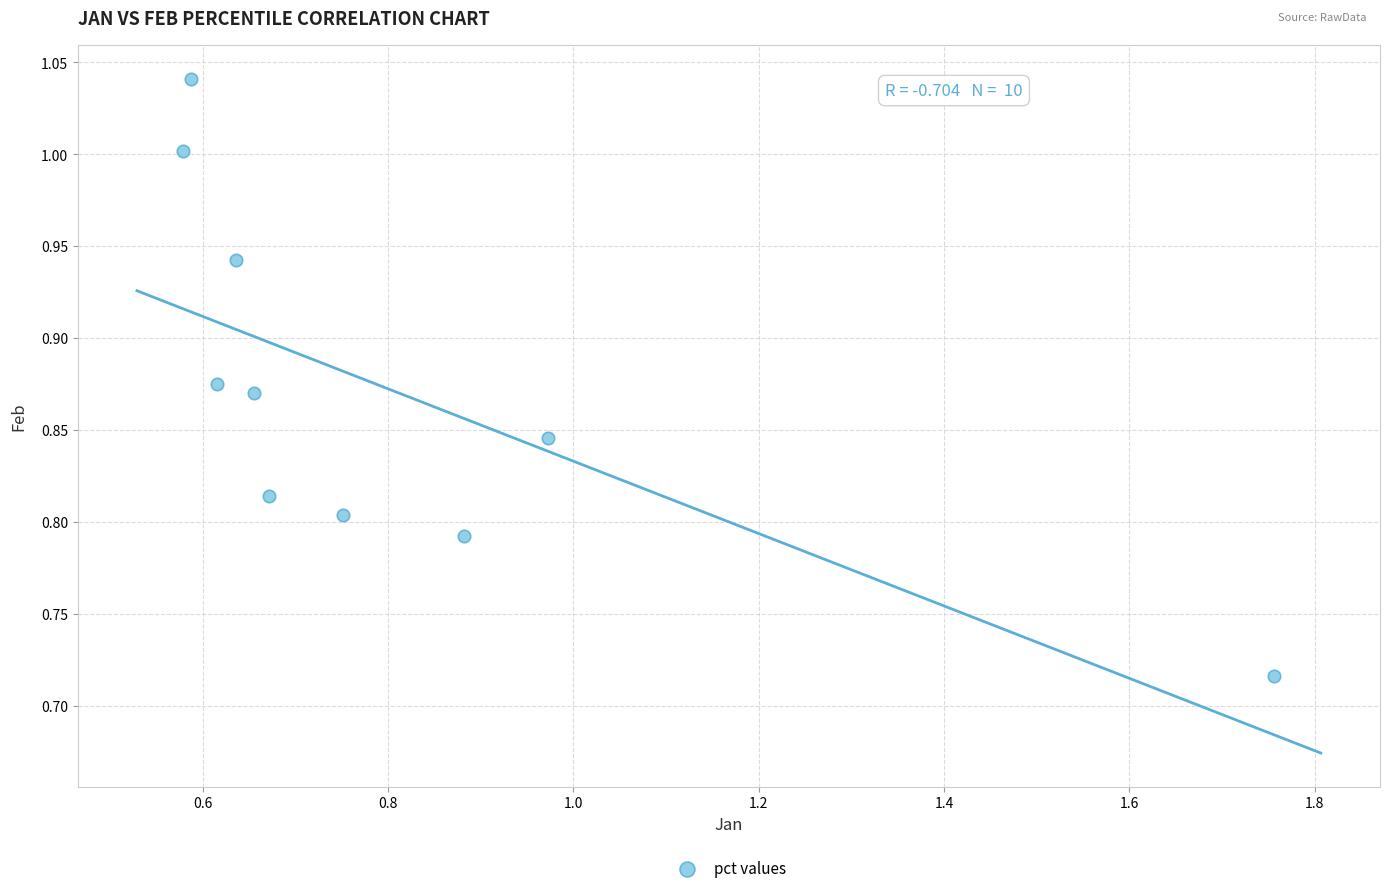

What is the range of X values (max minus min)?

1.2